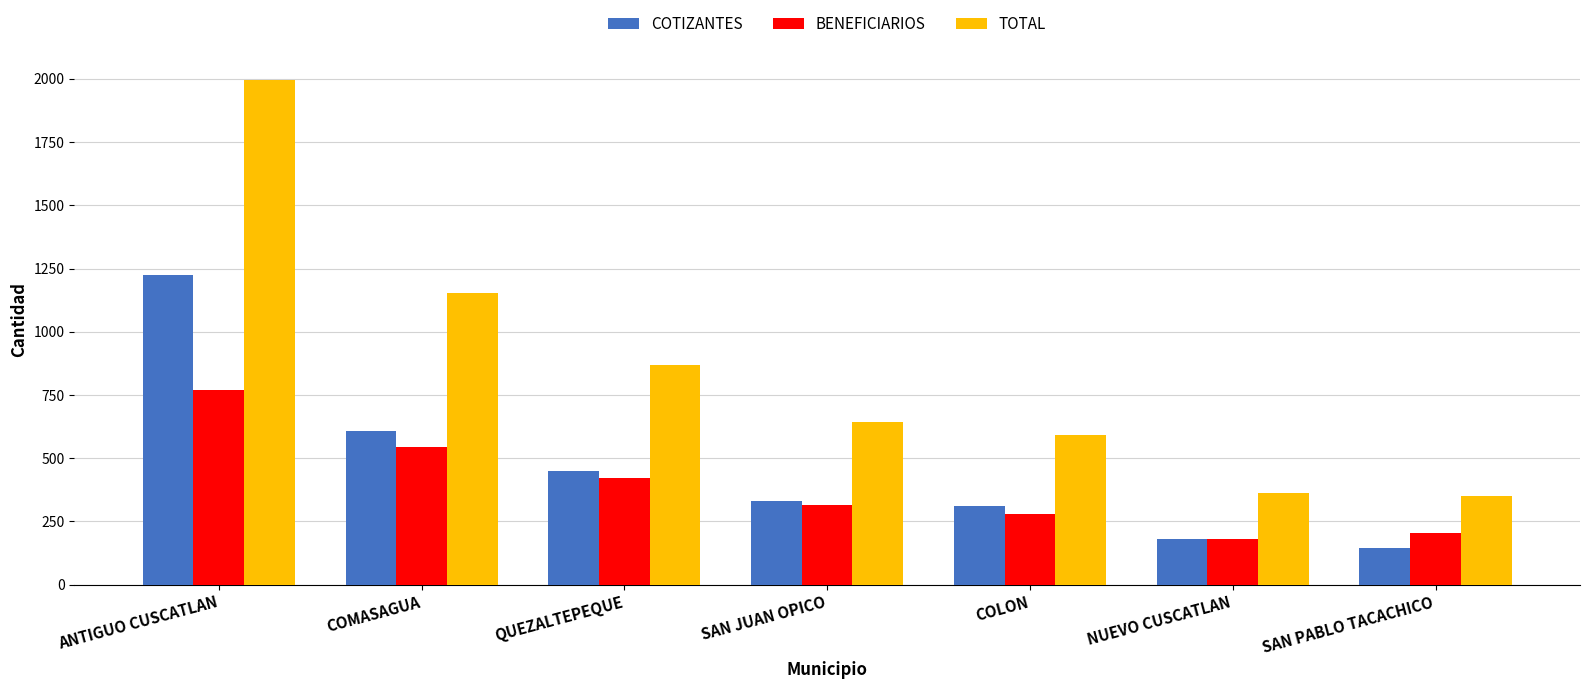

What is the smallest value displayed?

146